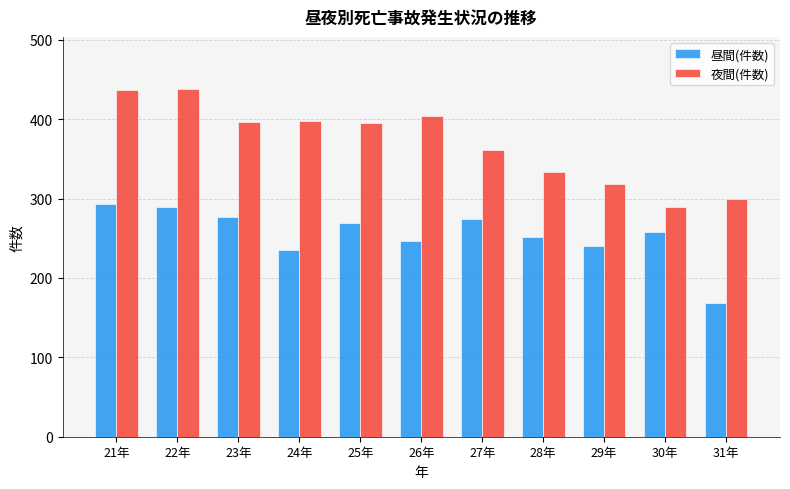

What is the spread (max minus min) of values at 27年?

87